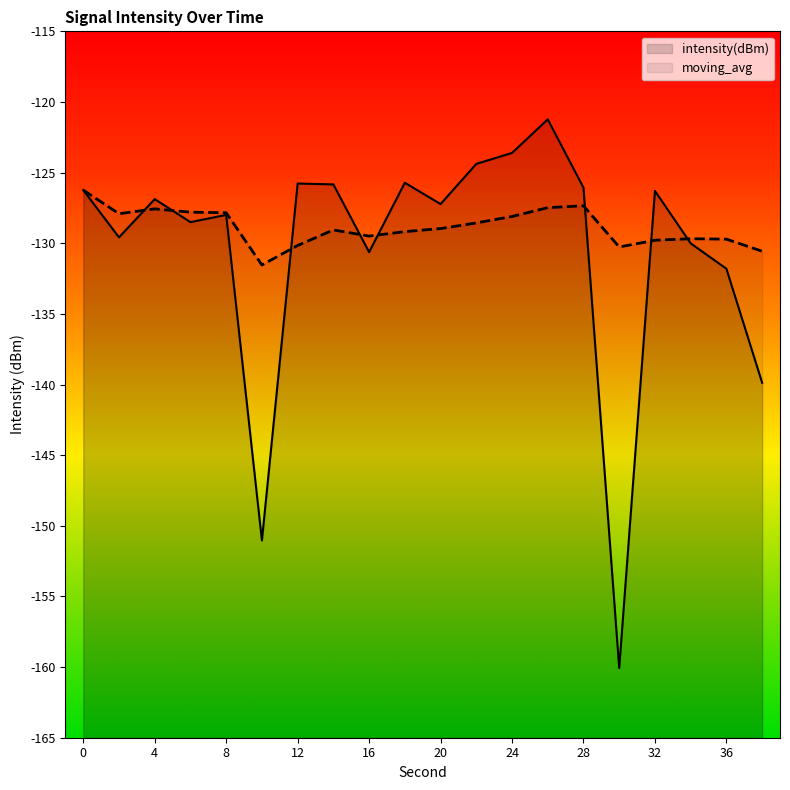

Which category has the highest value across all series?

26